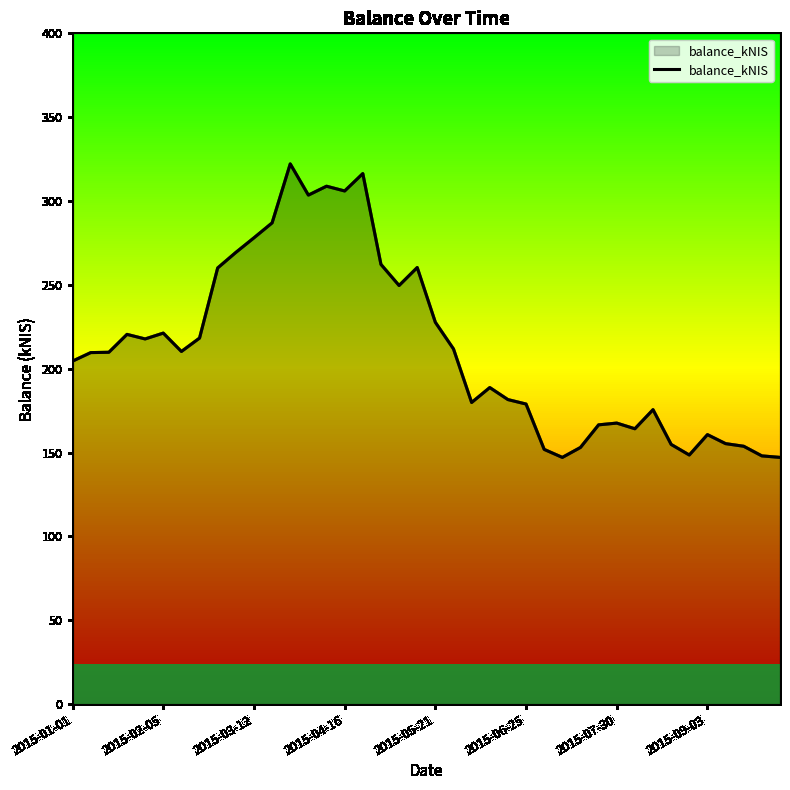

Count the number of values greater than 209.

21